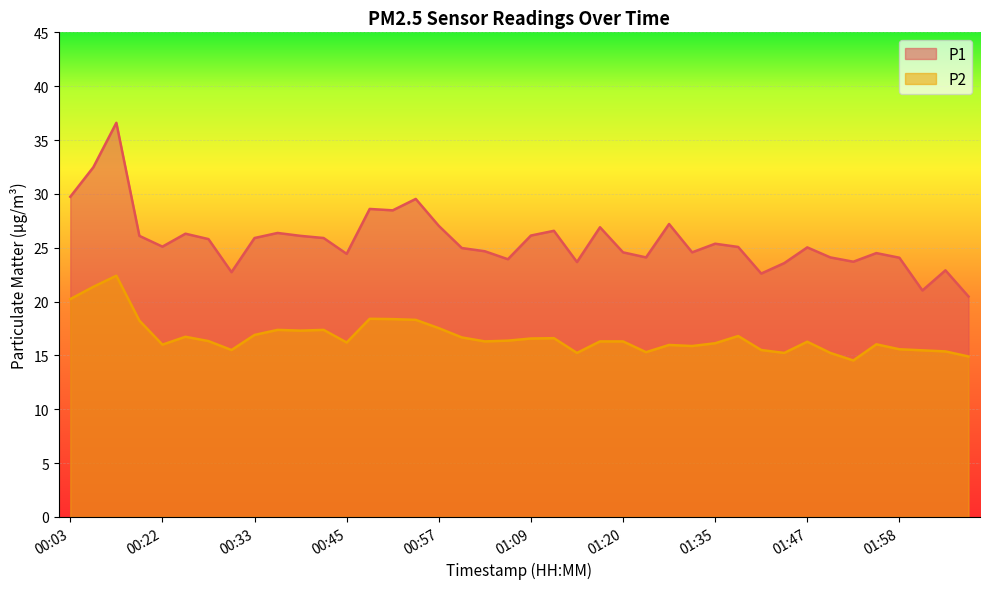

Which category has the highest value across all series?

00:16